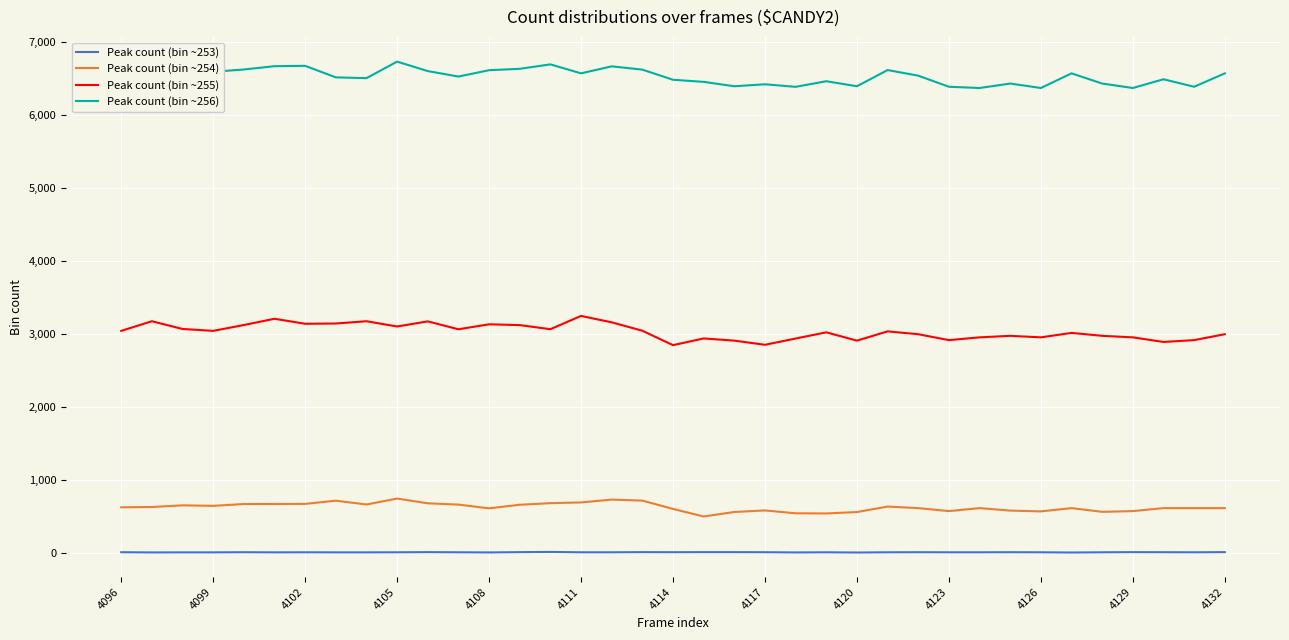

True or false: Peak count (bin ~254) and Peak count (bin ~253) intersect in this chart.

False